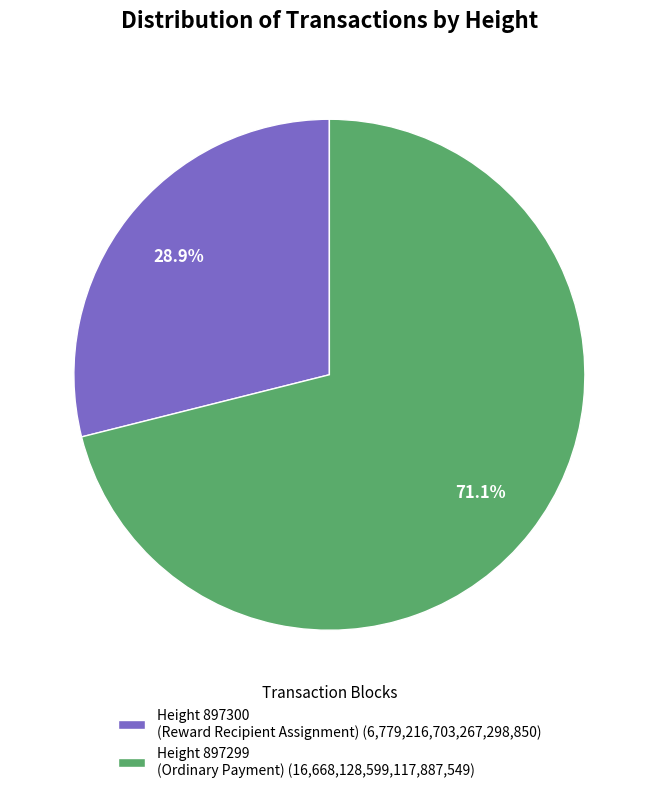

To the nearest percent, what is the average slice percentage?

50%